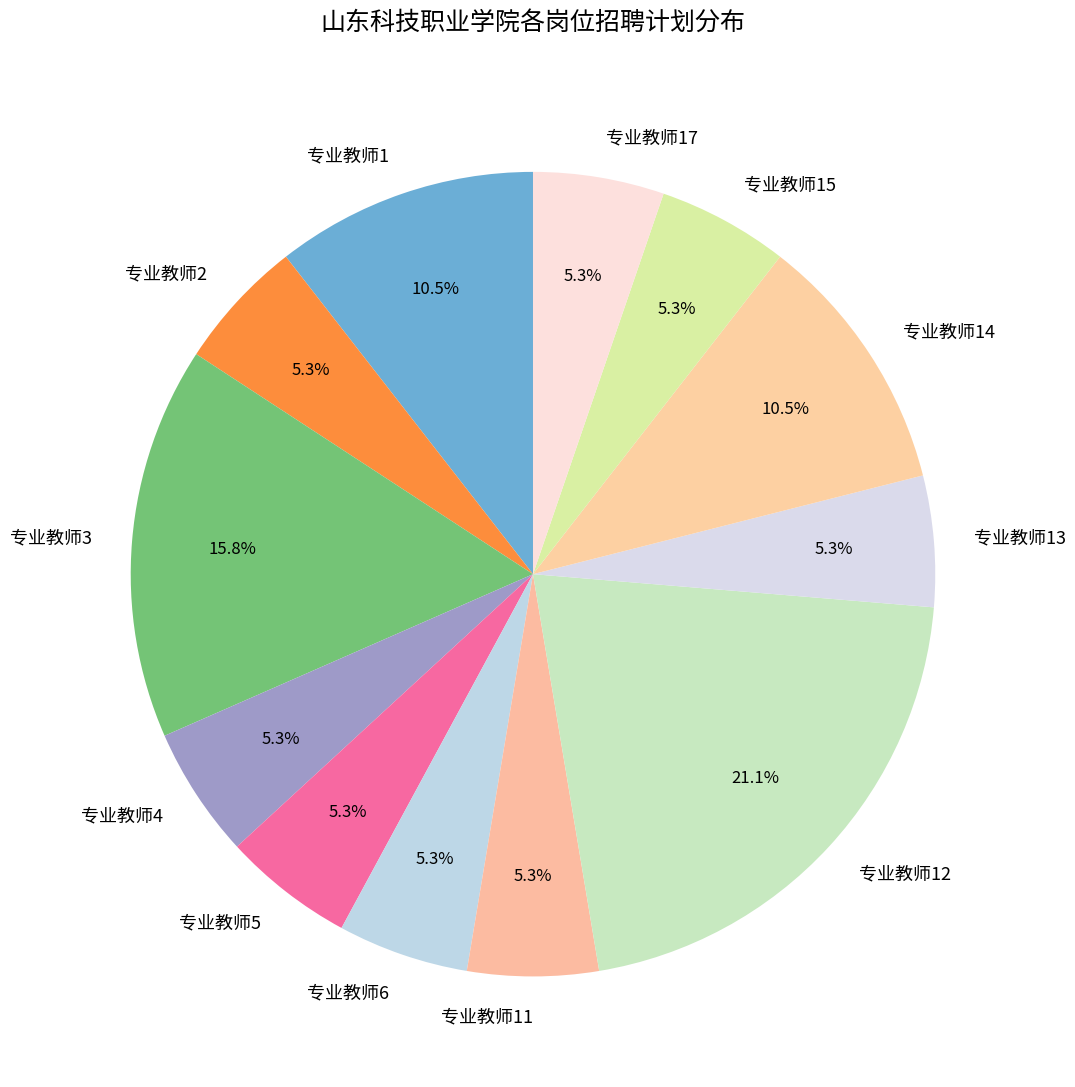

Does 专业教师5 account for over 50% of the chart?

No